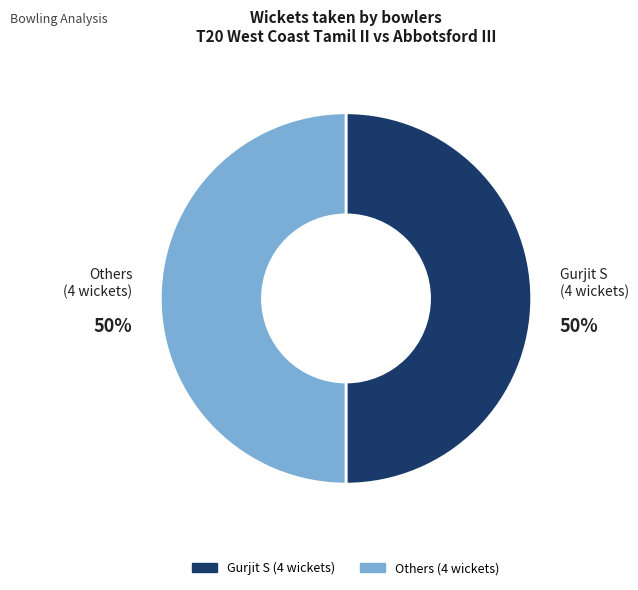

To the nearest percent, what is the average slice percentage?

50%